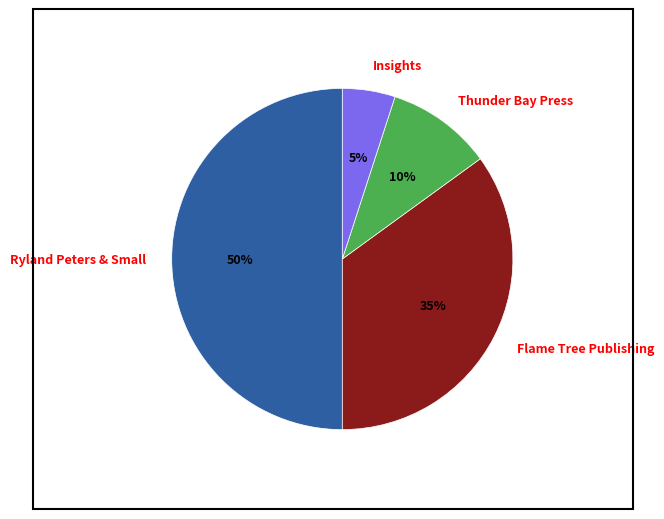

Rank the categories by value from lowest to highest.

Insights, Thunder Bay Press, Flame Tree Publishing, Ryland Peters & Small